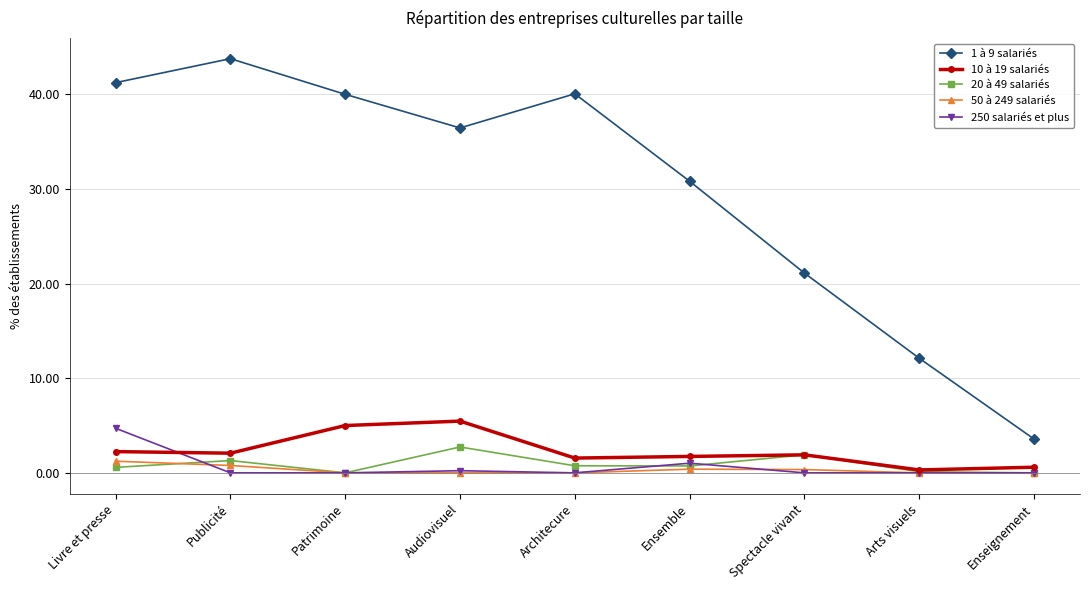

What is the difference between the highest and lowest values at Livre et presse?

40.7